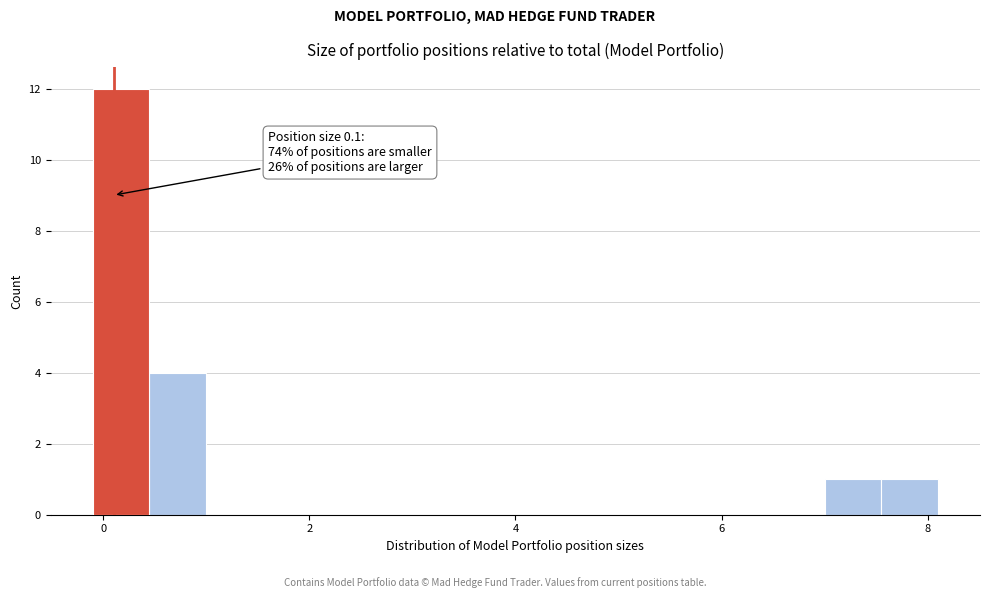

Read against the x-axis, roughly where is the centre of the tallest bar?

0.2